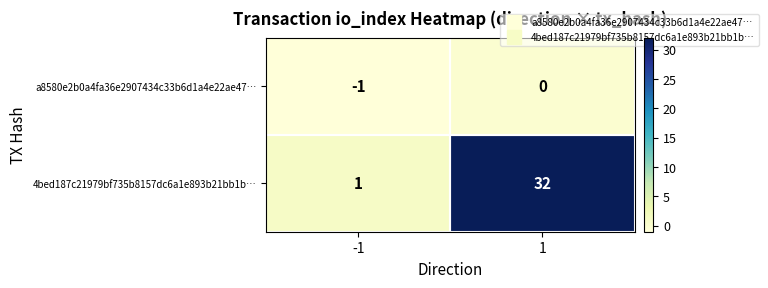

What is the spread (max minus min) of values at -1?

2